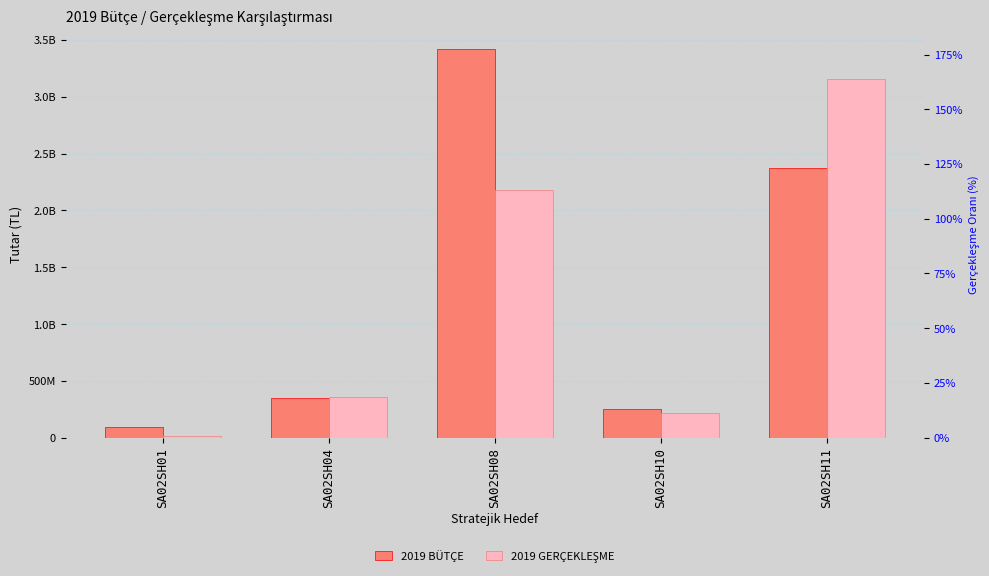

At how many categories does at least one series exceed 2414870173?

2